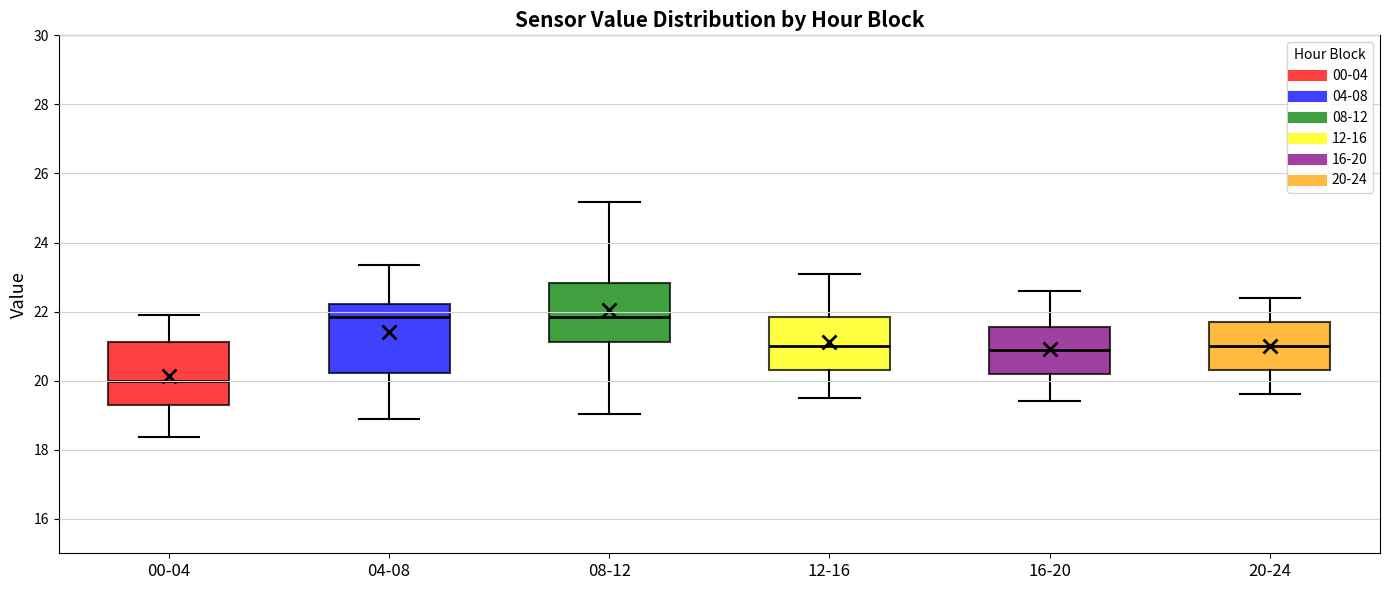

Which box has the lowest median line?

00-04